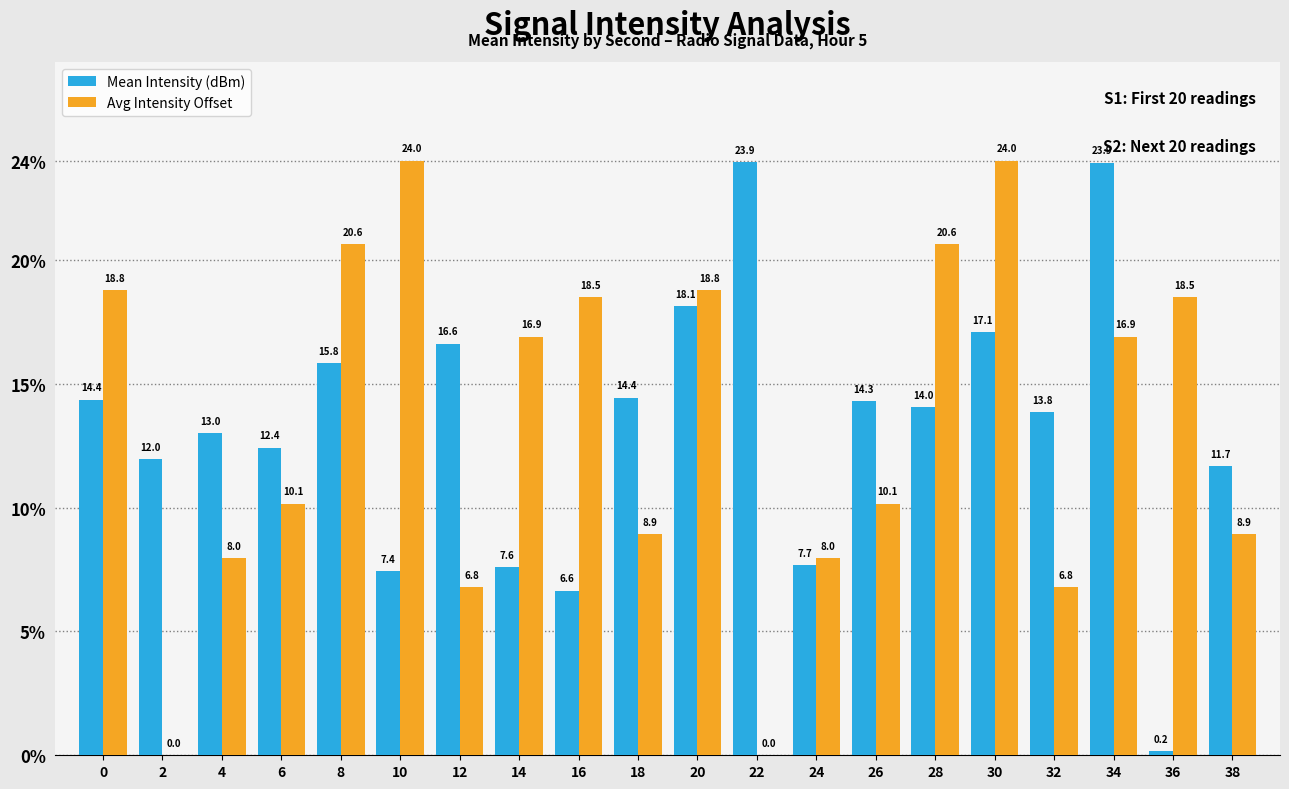

The value of Avg Intensity Offset at 2 is 0.0. True or false?

True